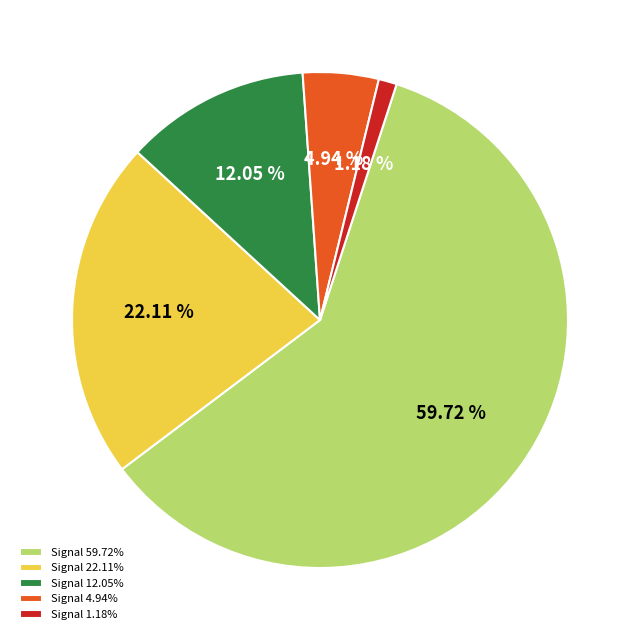

Is Signal 12.05% the majority of the pie?

No